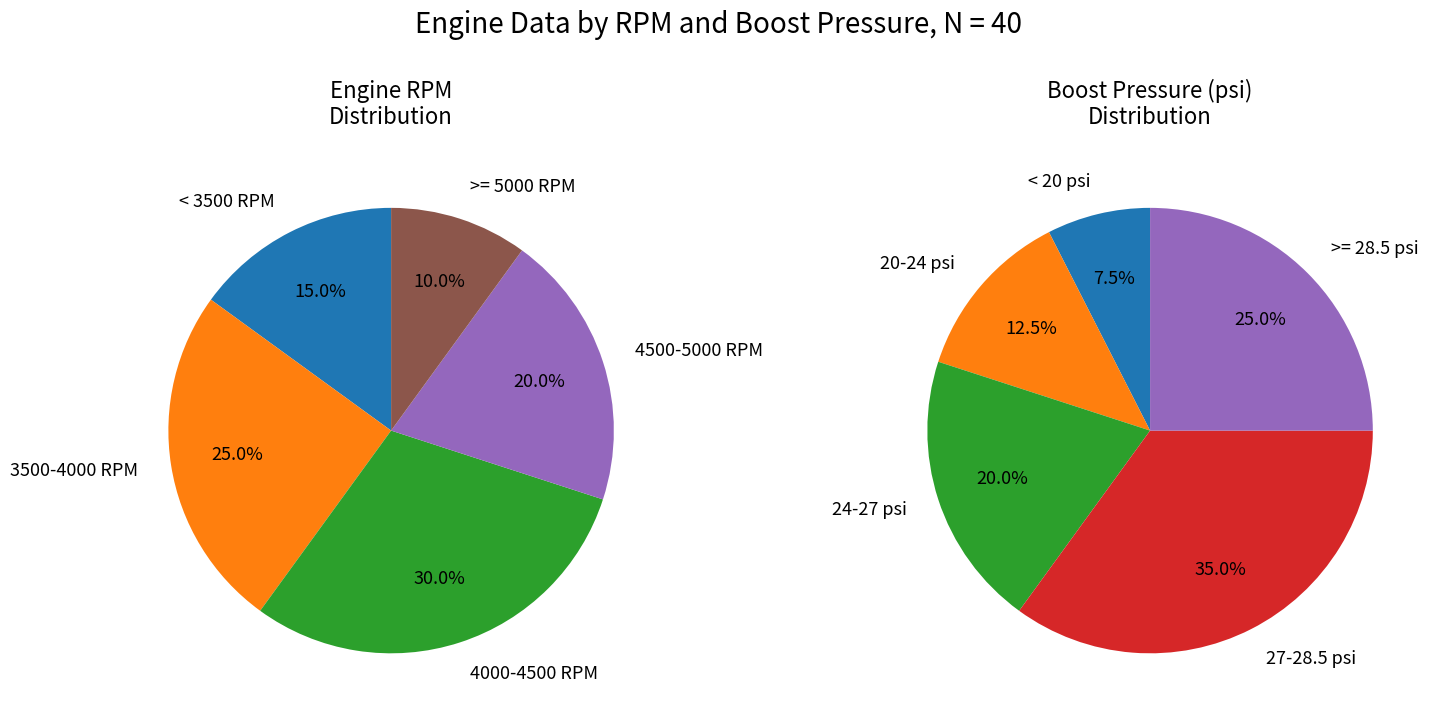

Rank the series by their average value, from highest to lowest.

Engine RPM (RPM), Boost Pressure (psi)